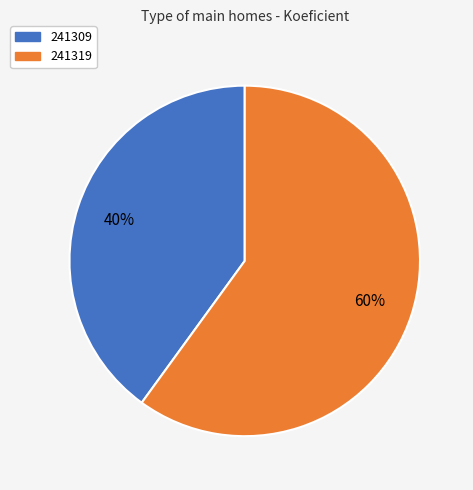

What is the largest slice in the pie chart?

241319